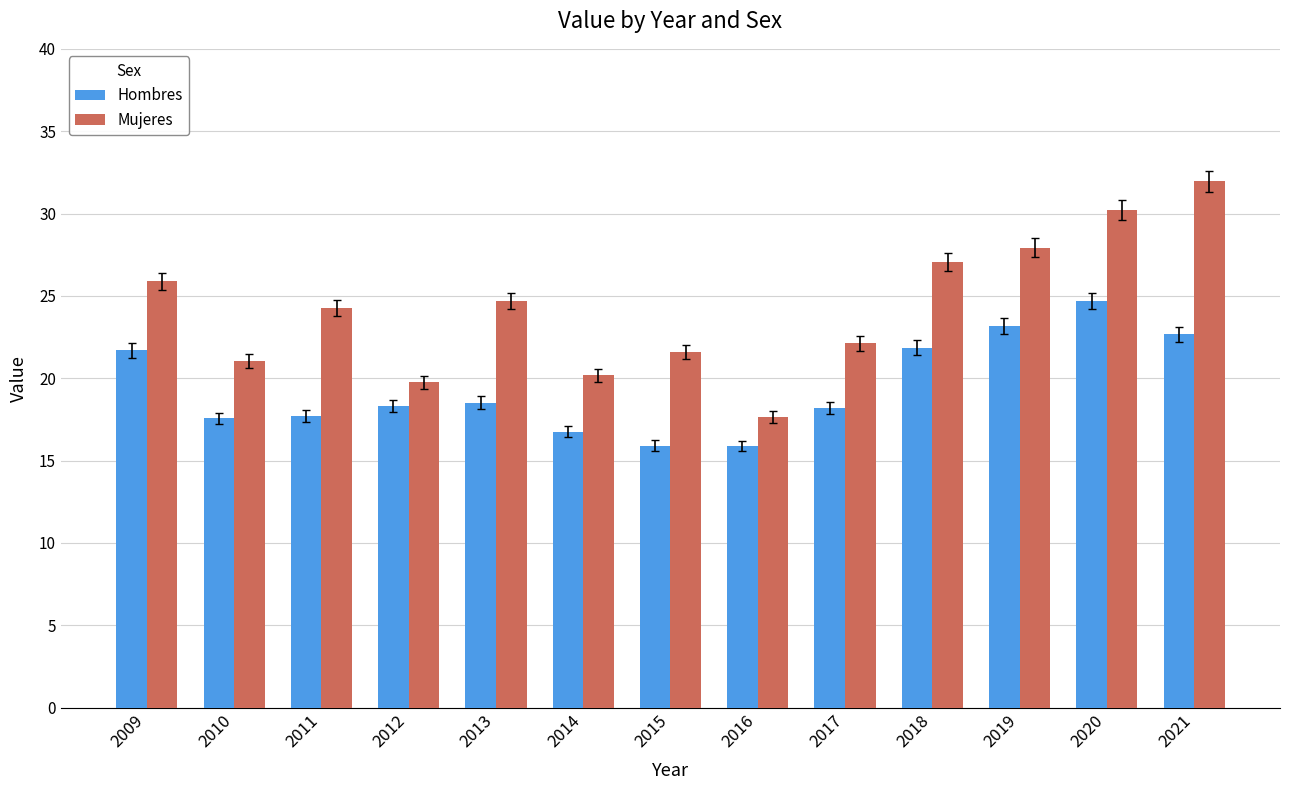

What is the maximum value for Hombres?

24.7